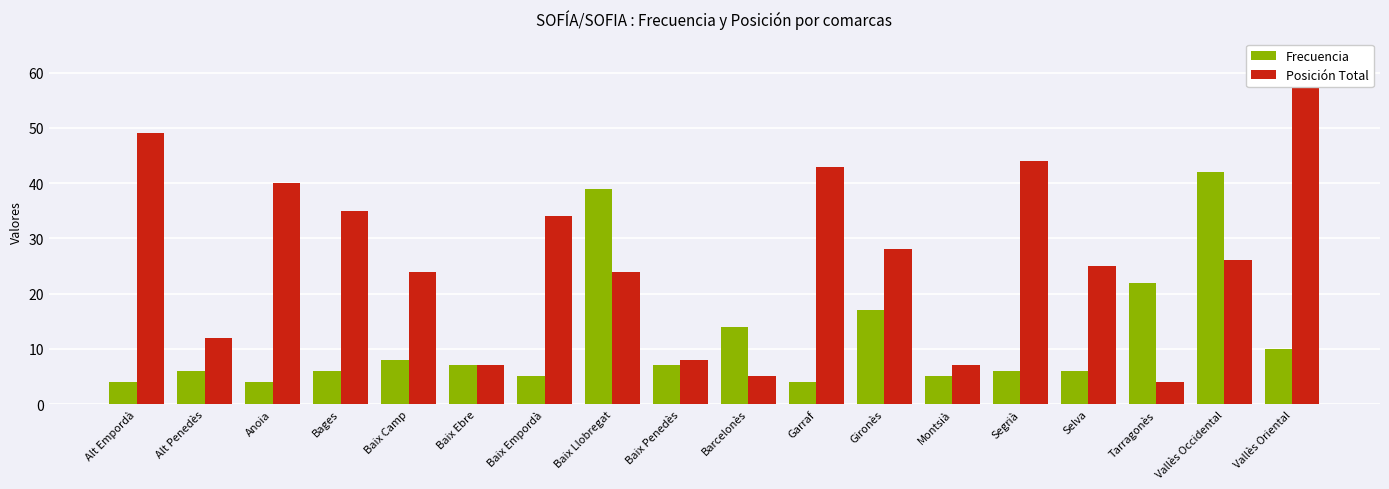

What is the sum of all Frecuencia values?

212